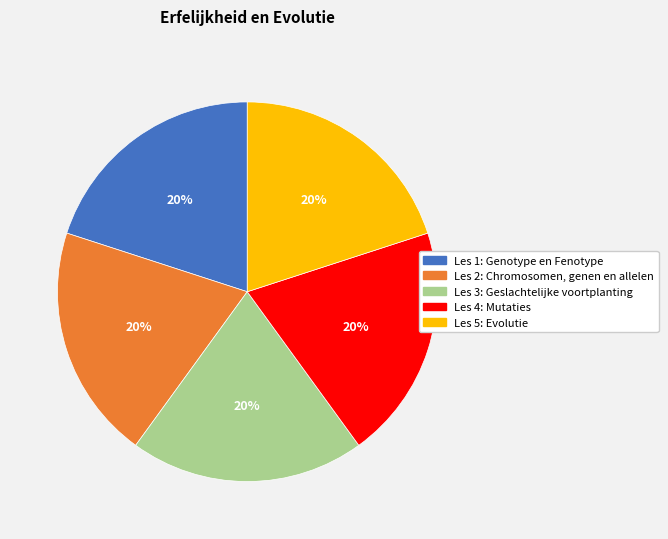

Is there a majority slice in this chart?

No